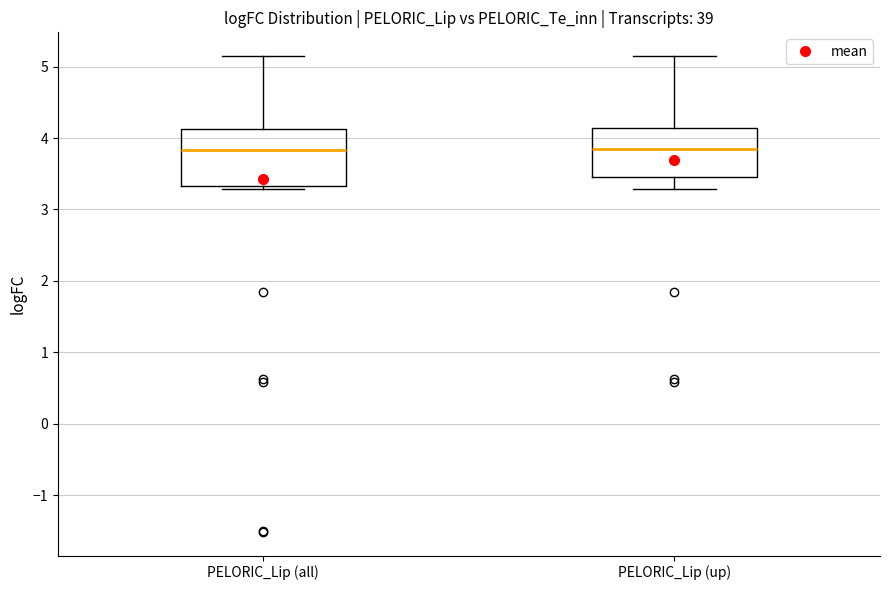

Where is the lower edge of the box for PELORIC_Lip (all) on the y-axis? The values are not printed on the chart, so give them approximately, as read against the axis.

3.3